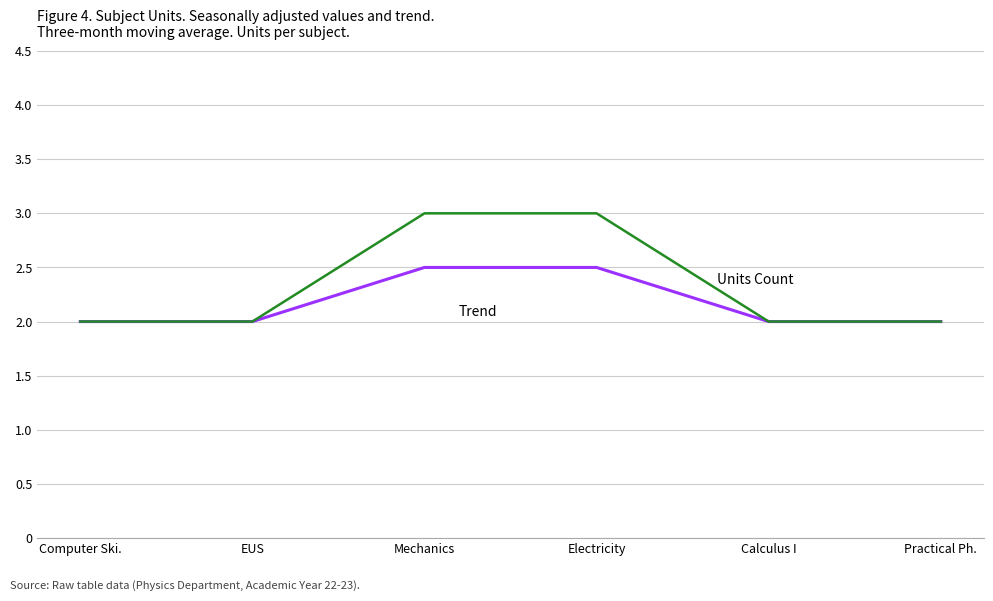

What position from the left is Practical Ph.?

6